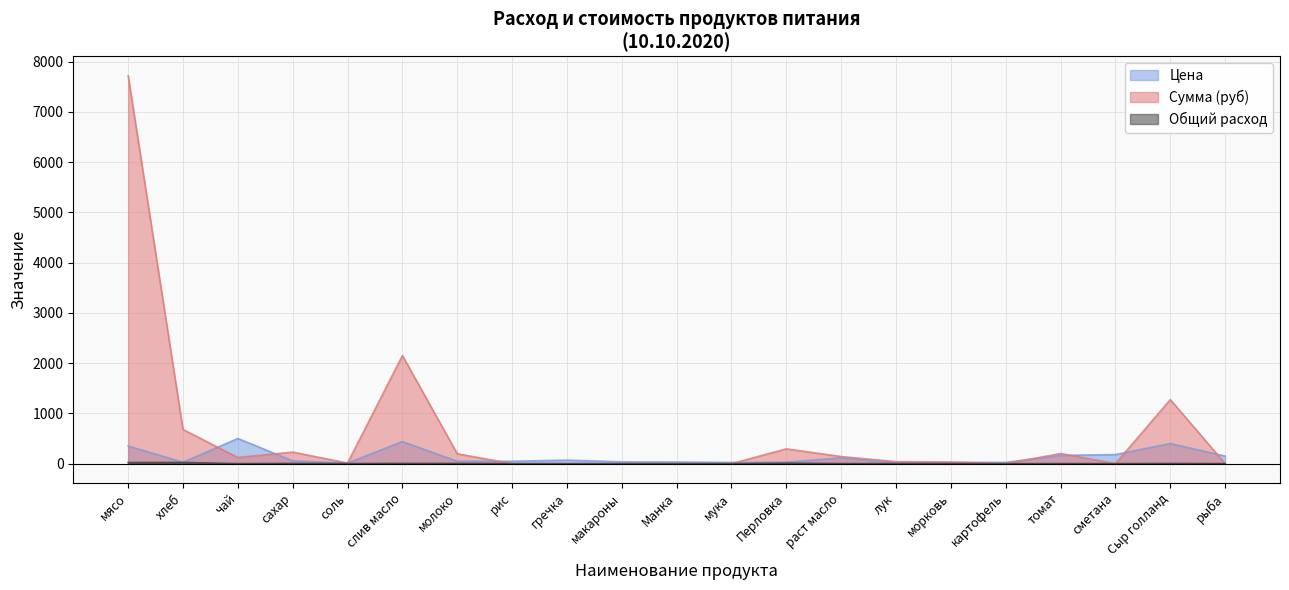

Between Перловка and томат, which is larger?

томат